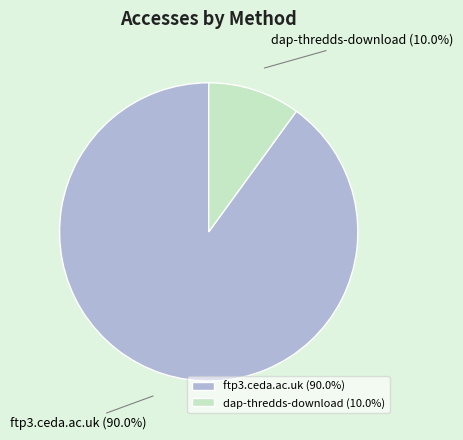

The ftp3.ceda.ac.uk slice represents 90% of the pie. True or false?

True